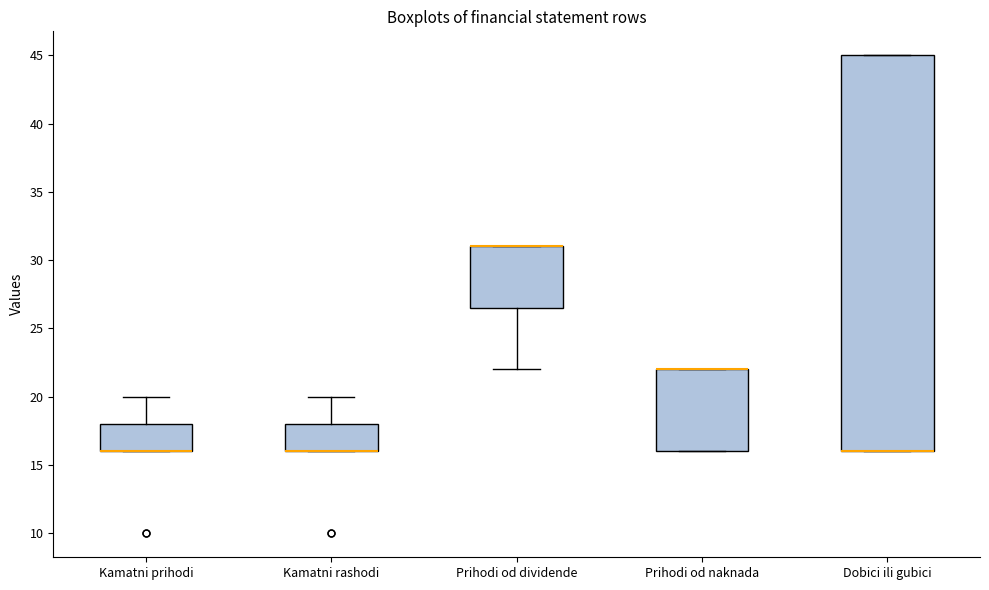

Reading left to right, read every box against the y-axis: the position of its median line, the range the box covers, and the ends of its whiskers. The values are not printed on the chart, so give them approximately, as read against the axis.

Kamatni prihodi: median 16.0 (drawn on the box's lower edge), box 16.0 to 18.0, whiskers 16.0 to 20.0
Kamatni rashodi: median 16.0 (drawn on the box's lower edge), box 16.0 to 18.0, whiskers 16.0 to 20.0
Prihodi od dividende: median 31.0 (drawn on the box's upper edge), box 26.5 to 31.0, whiskers 22.0 to 31.0
Prihodi od naknada: median 22.0 (drawn on the box's upper edge), box 16.0 to 22.0, whiskers 16.0 to 22.0
Dobici ili gubici: median 16.0 (drawn on the box's lower edge), box 16.0 to 45.0, whiskers 16.0 to 45.0